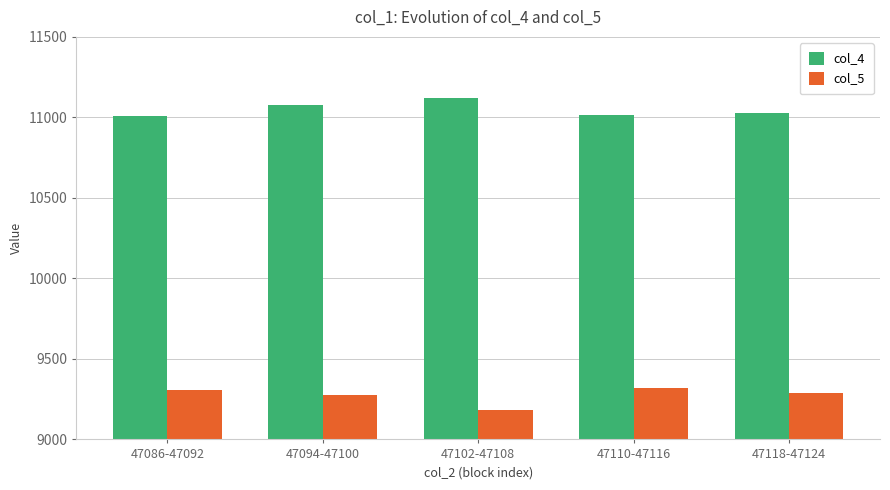

How many bars are there in each group?

2